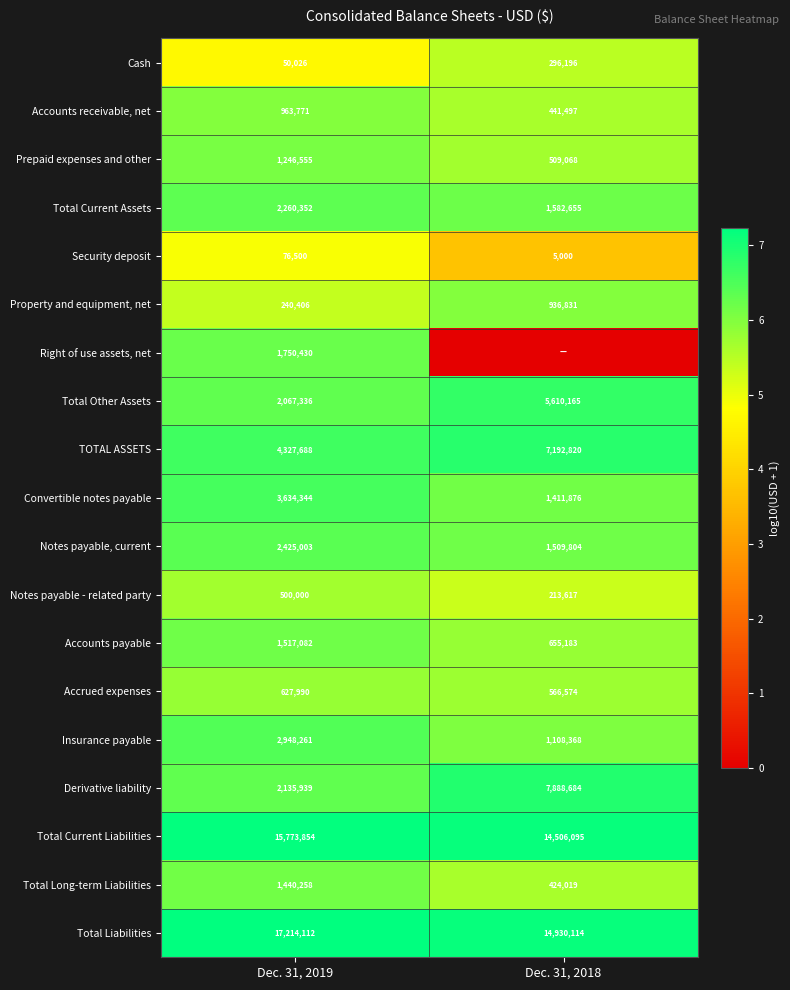

What is the sum of all Derivative liability values?

10024623